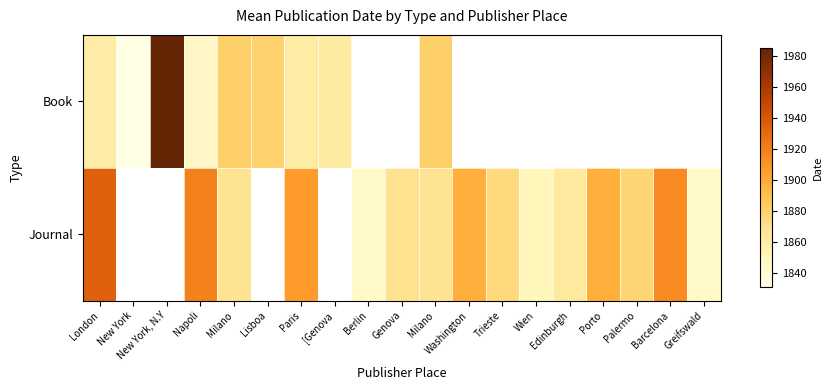

Which series changed the most between Washington and Porto?

Journal